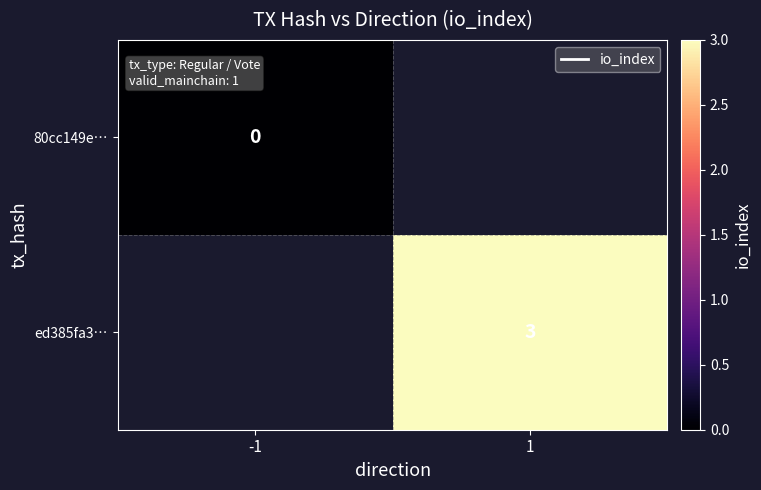

How many distinct data groups are displayed?

2